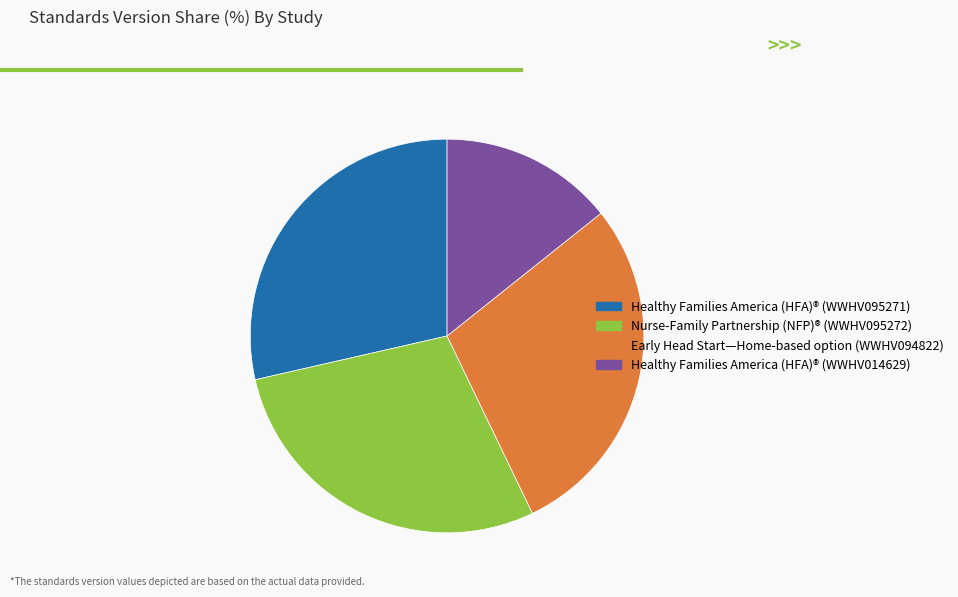

How many slices are in this pie chart?

4